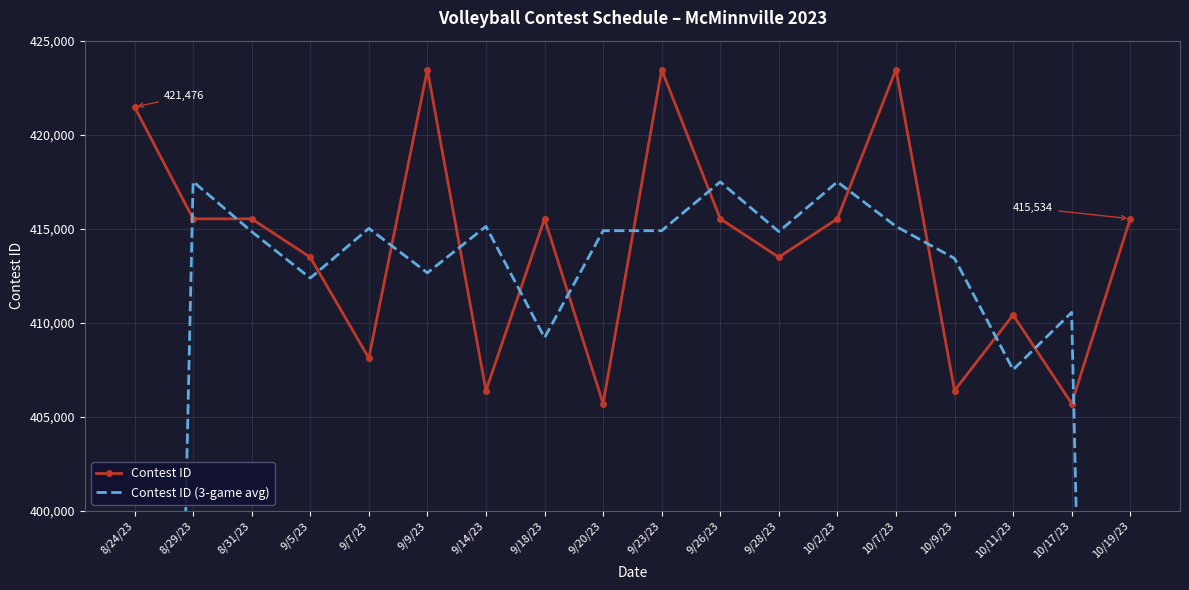

Rank the series by their average value, from lowest to highest.

Contest ID (3-game avg), Contest ID